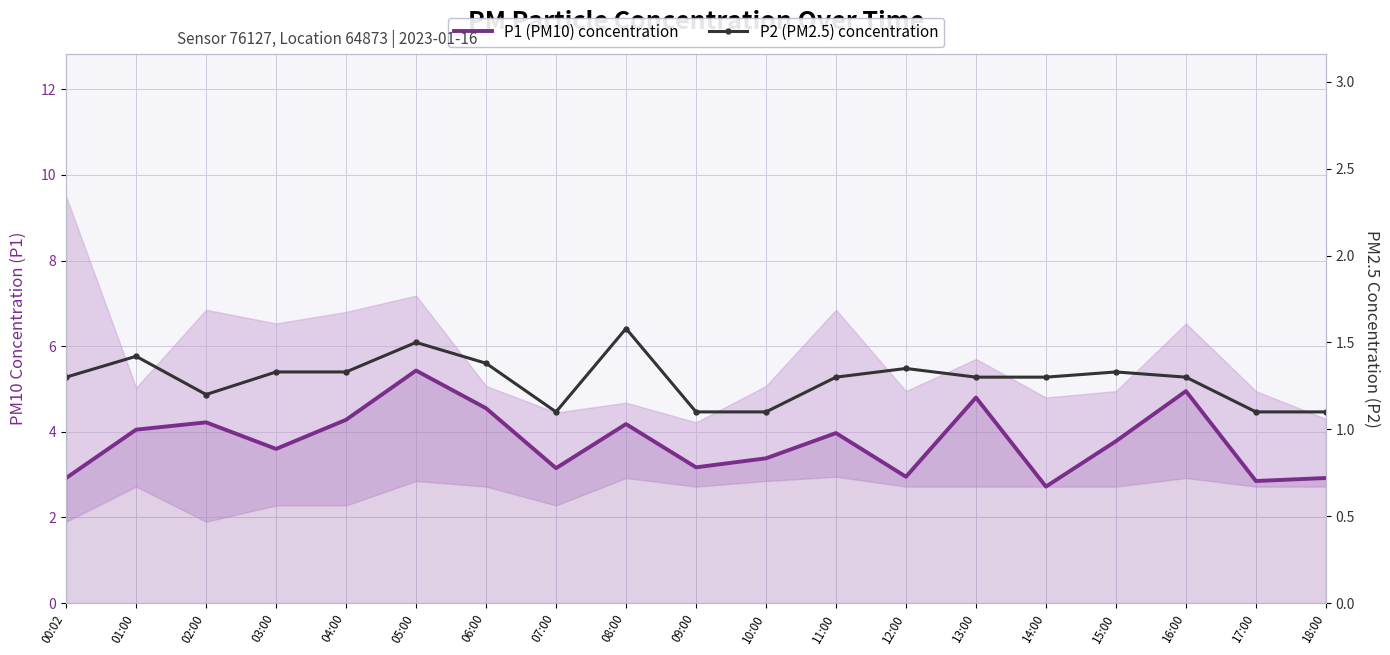

How many interior local valleys does the P1 (PM10) concentration series have?

6